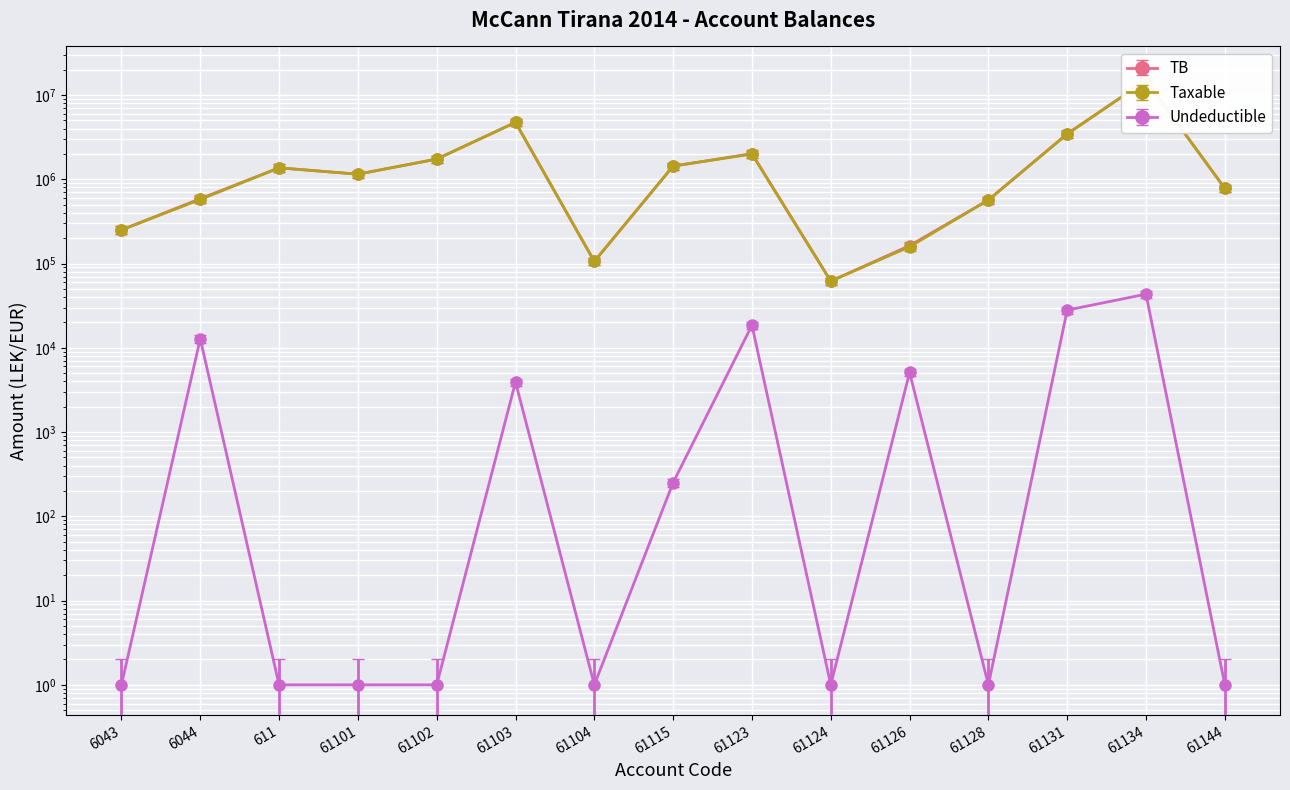

At how many categories does at least one series exceed 12021282?

1